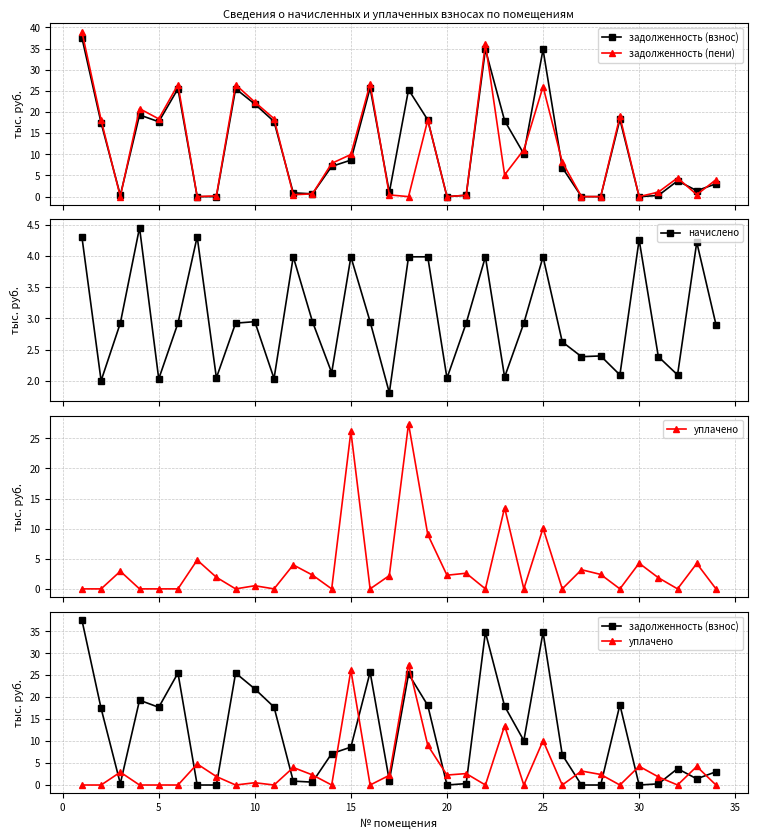

True or false: начислено has more than 2 interior local peaks.

True